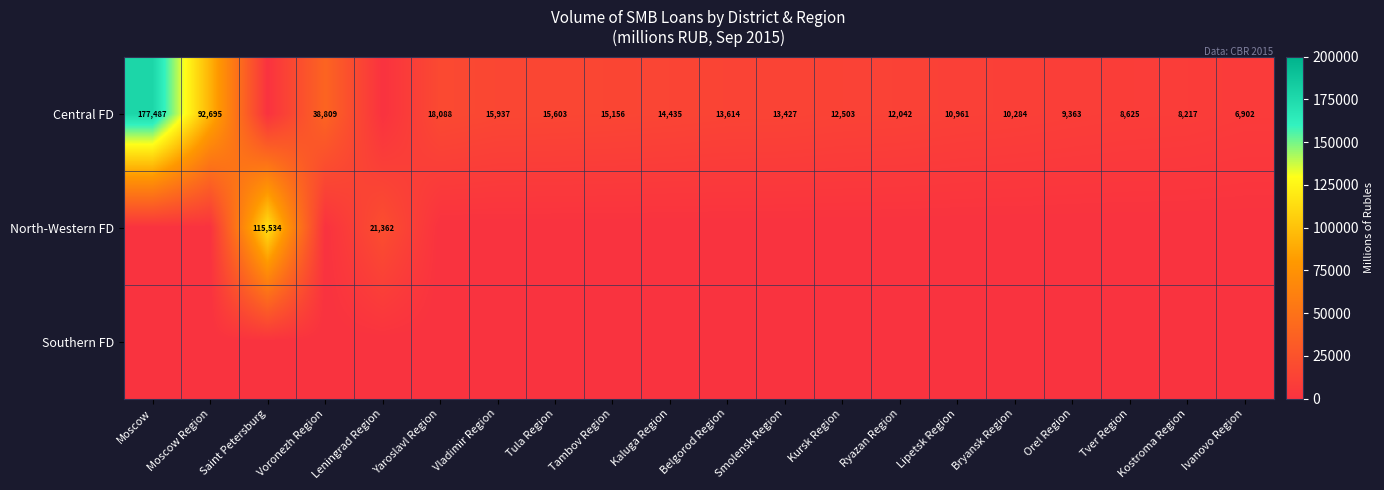

The Central FD series shows 53915 at Voronezh Region. True or false?

False